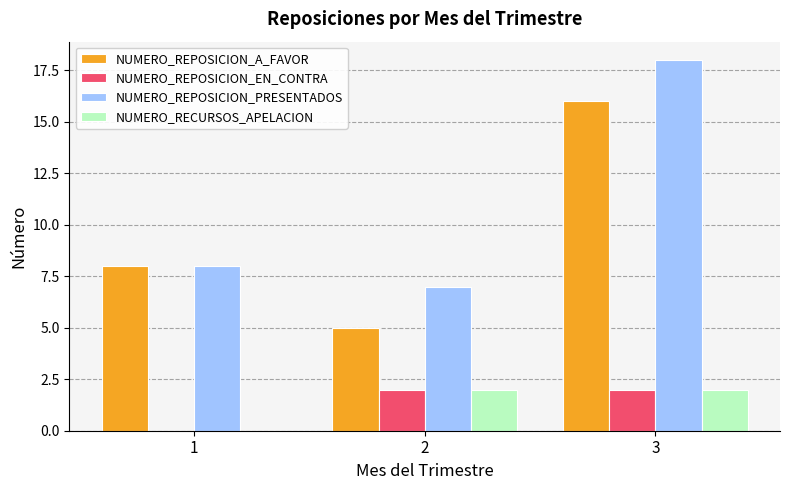

What is the sum of all NUMERO_RECURSOS_APELACION values?

4